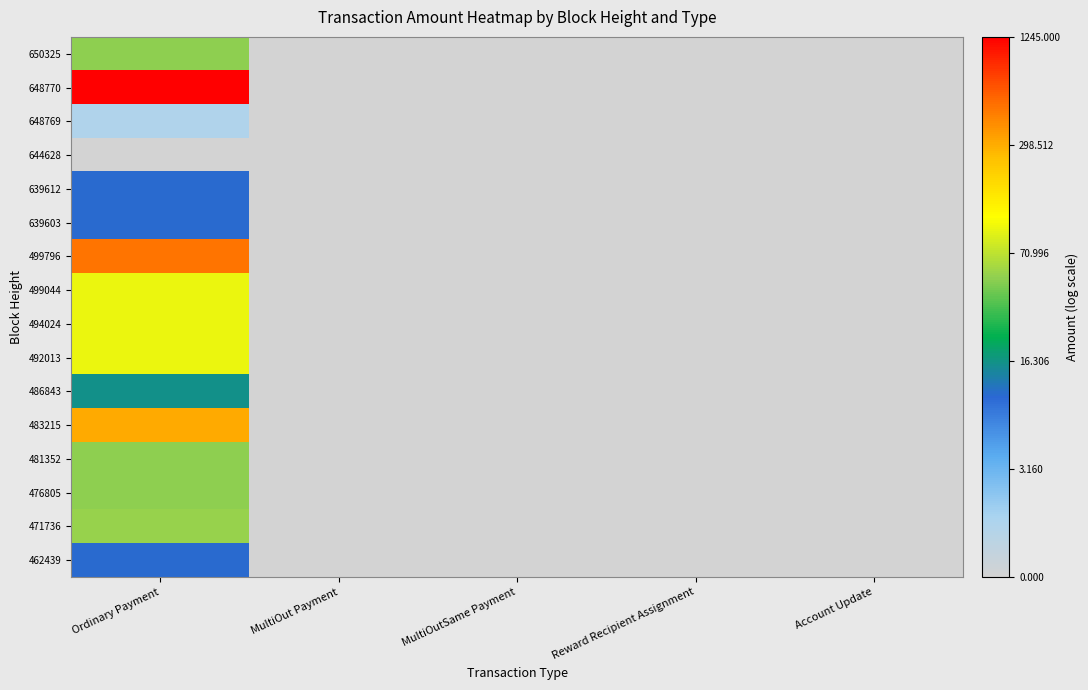

Reading right to left, extract all data points from this chart.

462439: Account Update=0.0	Reward Recipient Assignment=0.0	MultiOutSame Payment=0.0	MultiOut Payment=0.0	Ordinary Payment=2.4
471736: Account Update=0.0	Reward Recipient Assignment=0.0	MultiOutSame Payment=0.0	MultiOut Payment=0.0	Ordinary Payment=4.0
476805: Account Update=0.0	Reward Recipient Assignment=0.0	MultiOutSame Payment=0.0	MultiOut Payment=0.0	Ordinary Payment=3.9
481352: Account Update=0.0	Reward Recipient Assignment=0.0	MultiOutSame Payment=0.0	MultiOut Payment=0.0	Ordinary Payment=3.9
483215: Account Update=0.0	Reward Recipient Assignment=0.0	MultiOutSame Payment=0.0	MultiOut Payment=0.0	Ordinary Payment=5.7
486843: Account Update=0.0	Reward Recipient Assignment=0.0	MultiOutSame Payment=0.0	MultiOut Payment=0.0	Ordinary Payment=2.8
492013: Account Update=0.0	Reward Recipient Assignment=0.0	MultiOutSame Payment=0.0	MultiOut Payment=0.0	Ordinary Payment=4.6
494024: Account Update=0.0	Reward Recipient Assignment=0.0	MultiOutSame Payment=0.0	MultiOut Payment=0.0	Ordinary Payment=4.6
499044: Account Update=0.0	Reward Recipient Assignment=0.0	MultiOutSame Payment=0.0	MultiOut Payment=0.0	Ordinary Payment=4.6
499796: Account Update=0.0	Reward Recipient Assignment=0.0	MultiOutSame Payment=0.0	MultiOut Payment=0.0	Ordinary Payment=6.2
639603: Account Update=0.0	Reward Recipient Assignment=0.0	MultiOutSame Payment=0.0	MultiOut Payment=0.0	Ordinary Payment=2.4
639612: Account Update=0.0	Reward Recipient Assignment=0.0	MultiOutSame Payment=0.0	MultiOut Payment=0.0	Ordinary Payment=2.4
644628: Account Update=0.0	Reward Recipient Assignment=0.0	MultiOutSame Payment=0.0	MultiOut Payment=0.0	Ordinary Payment=0.0
648769: Account Update=0.0	Reward Recipient Assignment=0.0	MultiOutSame Payment=0.0	MultiOut Payment=0.0	Ordinary Payment=0.7
648770: Account Update=0.0	Reward Recipient Assignment=0.0	MultiOutSame Payment=0.0	MultiOut Payment=0.0	Ordinary Payment=7.1
650325: Account Update=0.0	Reward Recipient Assignment=0.0	MultiOutSame Payment=0.0	MultiOut Payment=0.0	Ordinary Payment=3.9